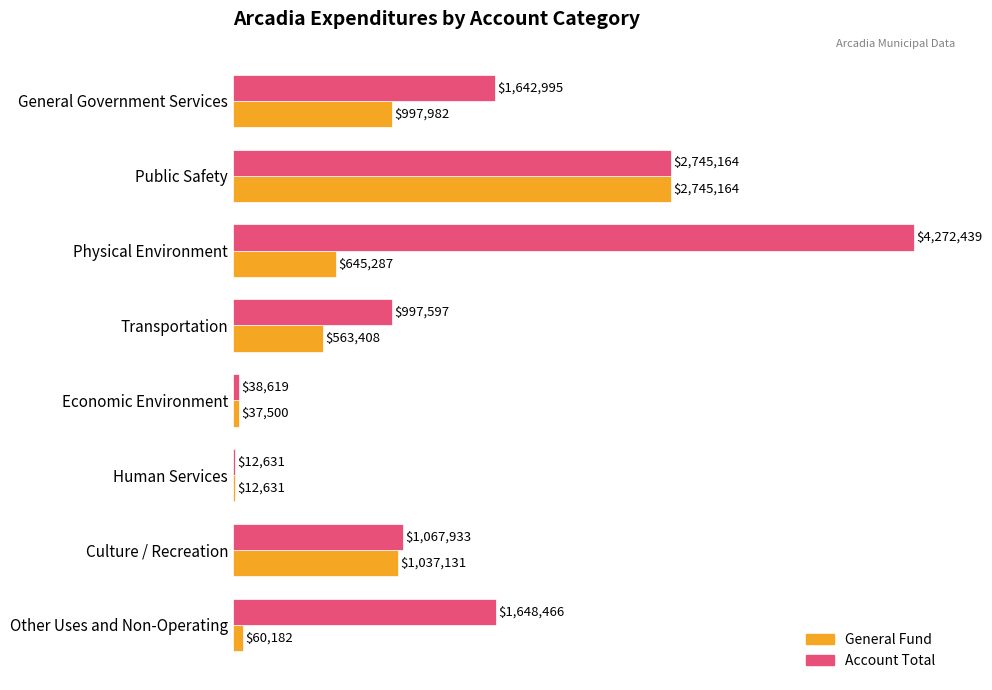

Is it true that General equals 17379 at Economic Environment?

False